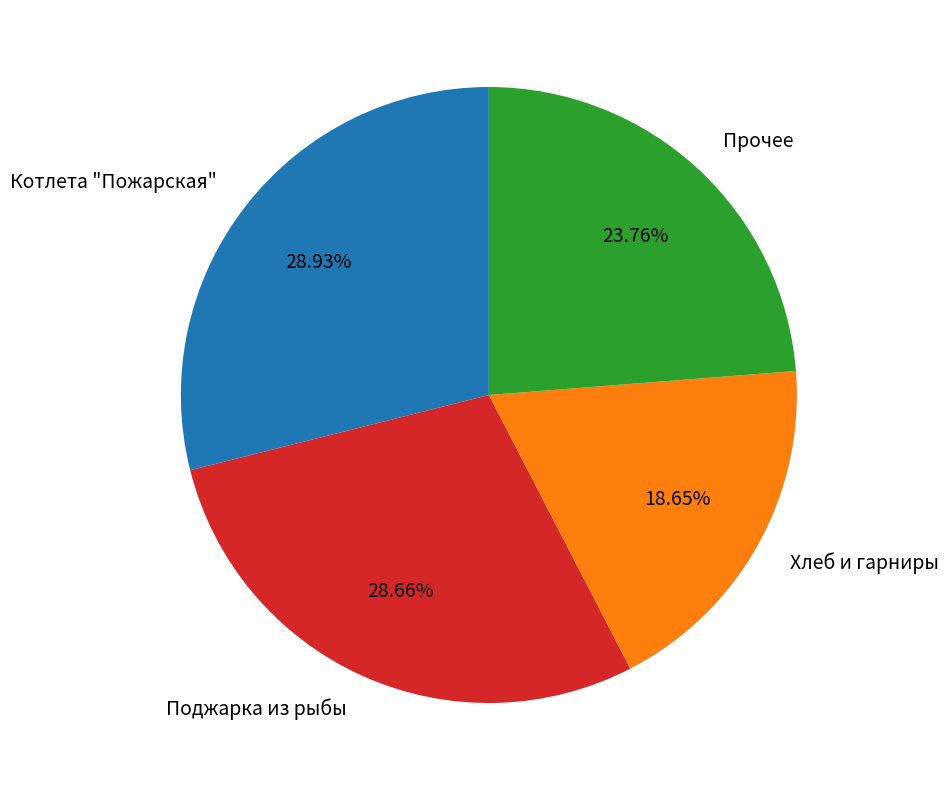

To the nearest percent, what percentage of the pie is Котлета "Пожарская"?

29%